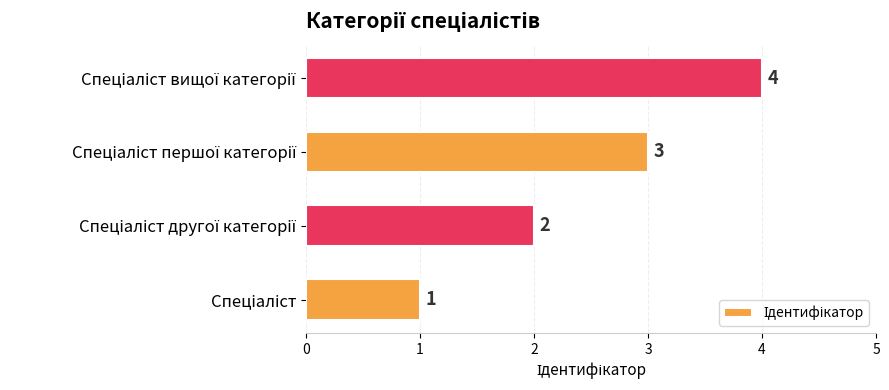

What is the maximum value shown in the chart?

4